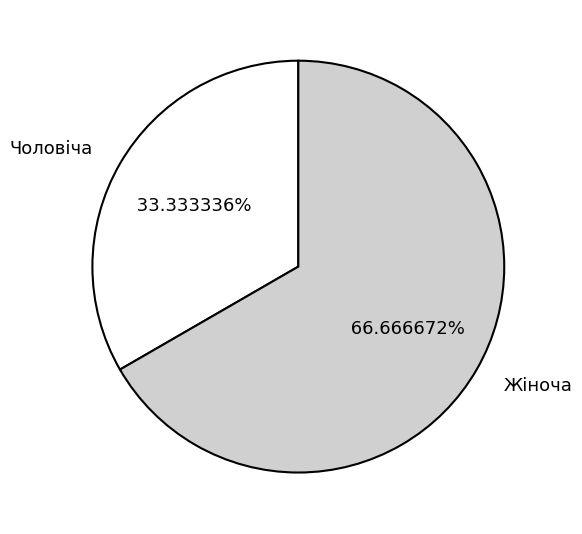

The Чоловіча slice represents 25% of the pie. True or false?

False